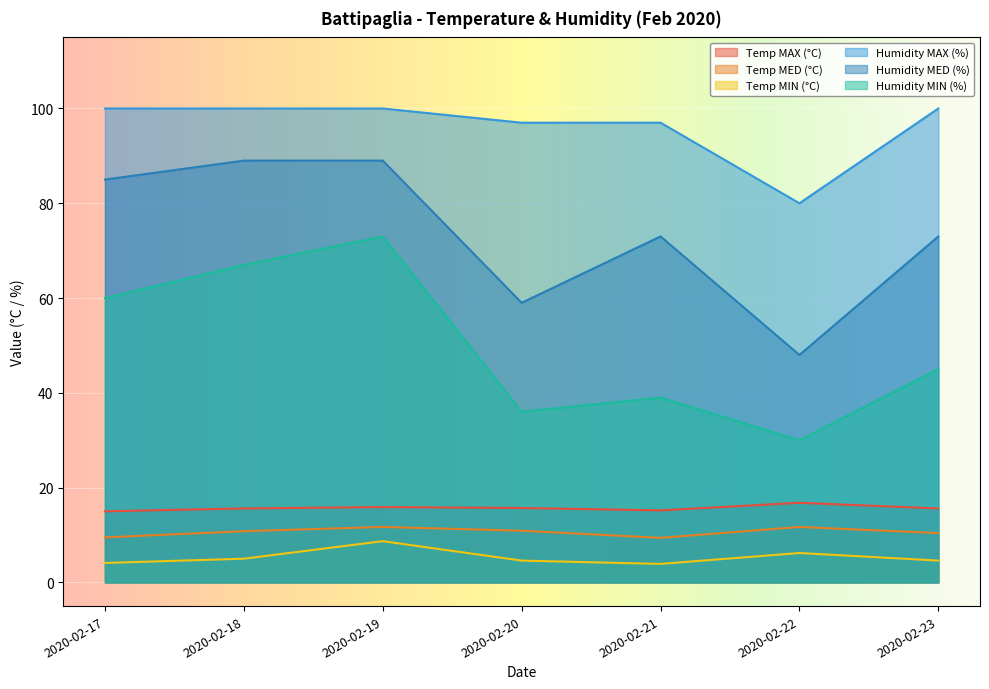

True or false: Humidity MED (%) and Temp MAX (°C) cross at least once.

False